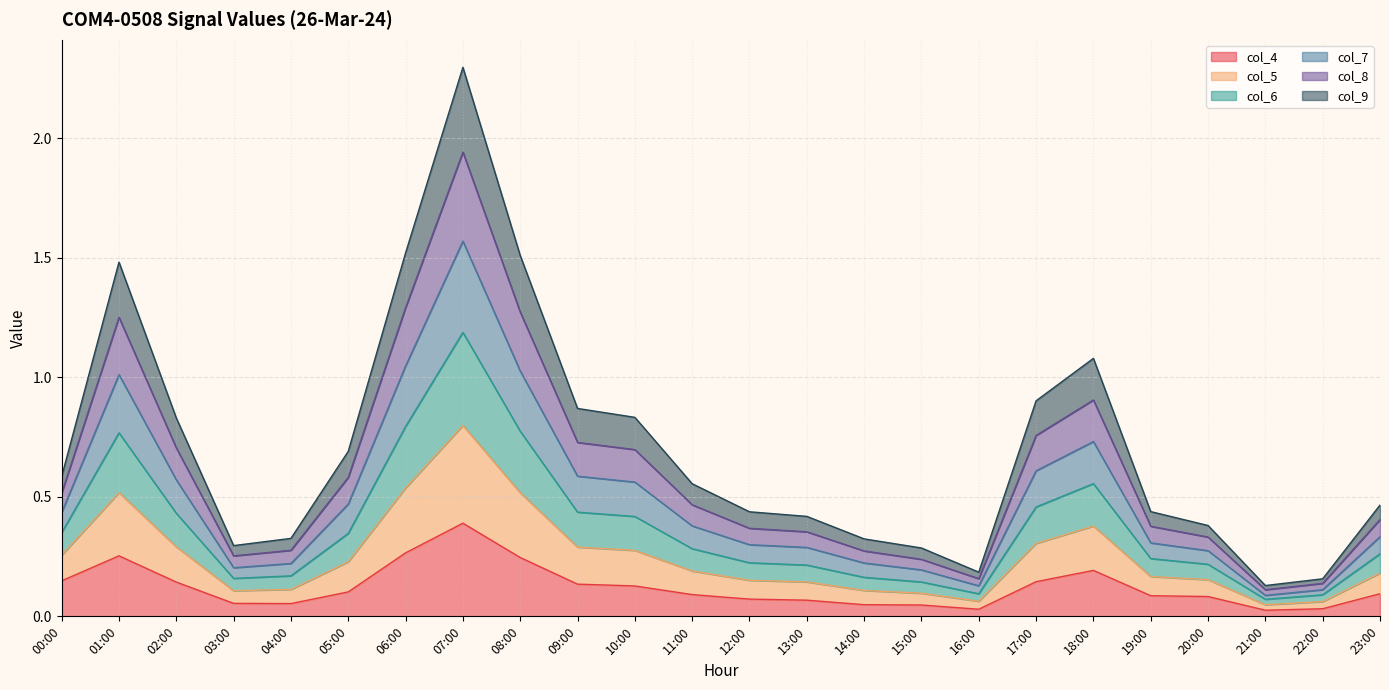

What is the sum of all col_4 values?

2.9